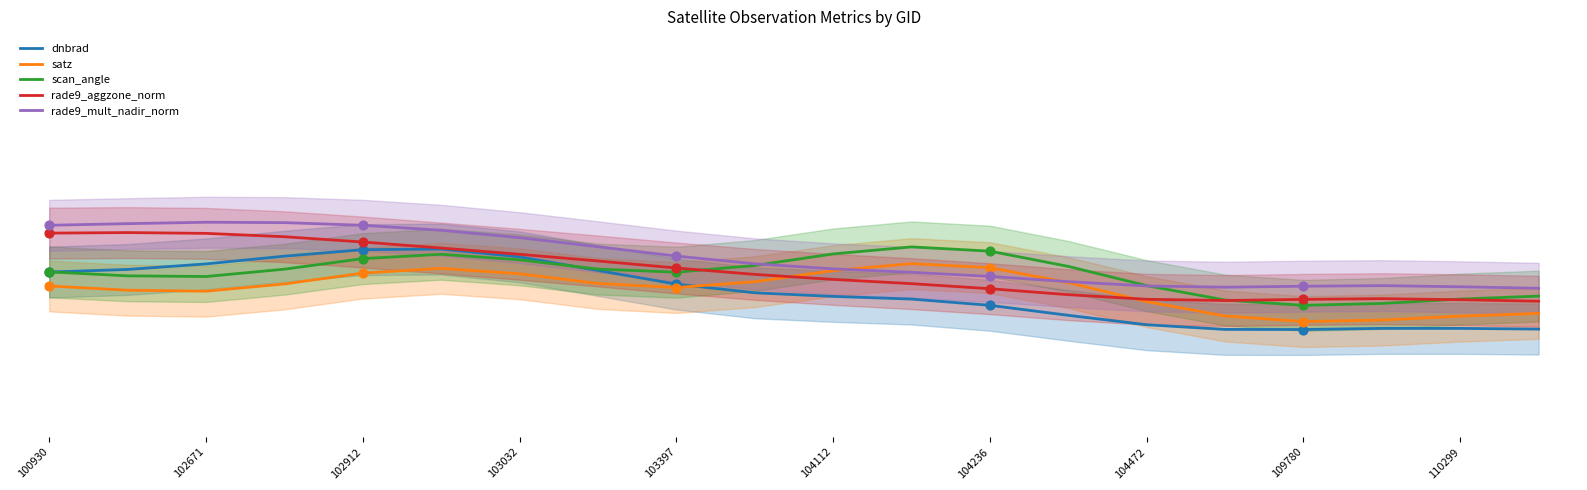

Which series contains the highest Y value?

rade9_mult_nadir_norm